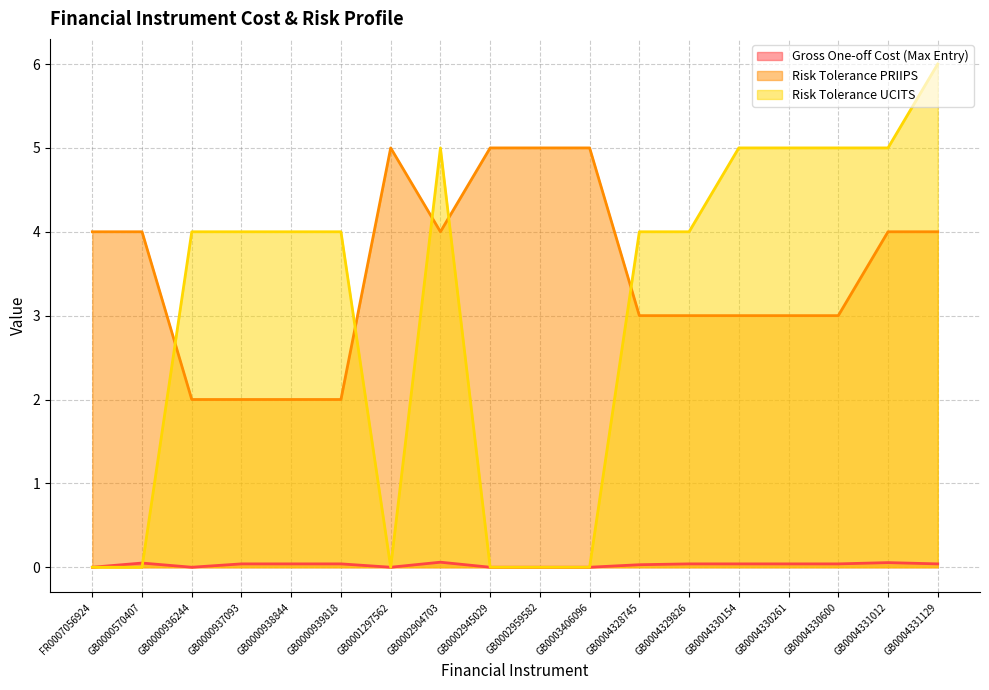

Between GB0000936244 and GB0004330154, which series saw the biggest shift?

Risk Tolerance PRIIPS